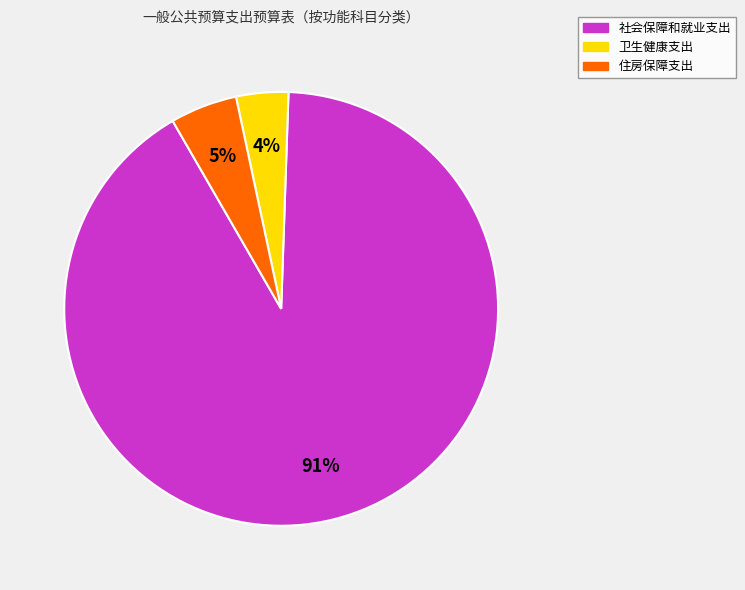

Rank the categories by value from highest to lowest.

社会保障和就业支出, 住房保障支出, 卫生健康支出